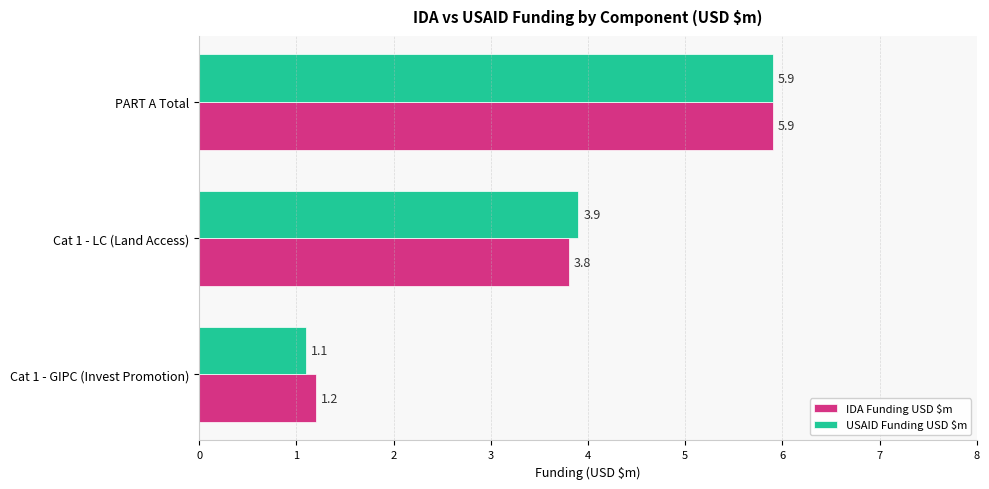

Rank the categories by USAID Funding USD $m value from lowest to highest.

Cat 1 - GIPC (Invest Promotion), Cat 1 - LC (Land Access), PART A Total